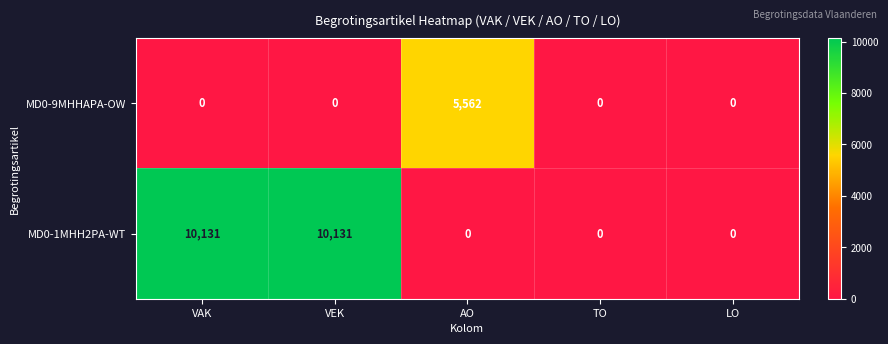

Count the number of data series in this chart.

2